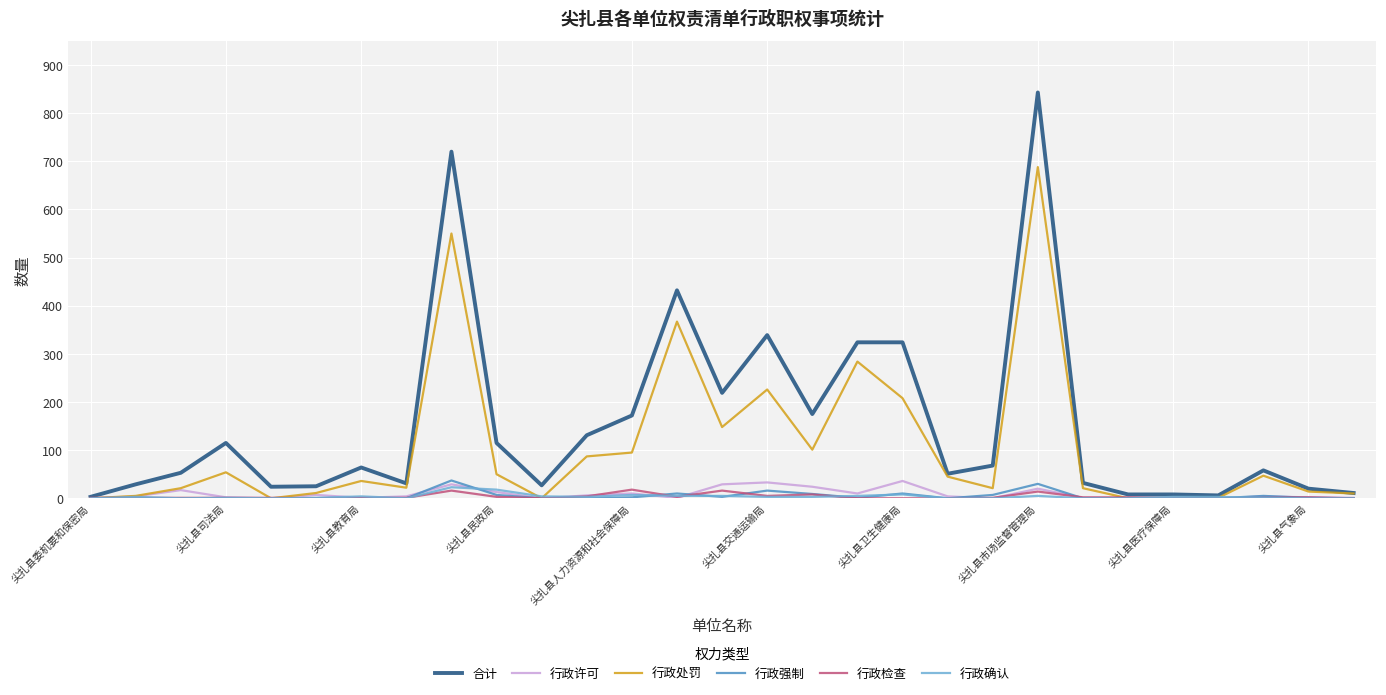

Which series has the largest total across all categories?

合计